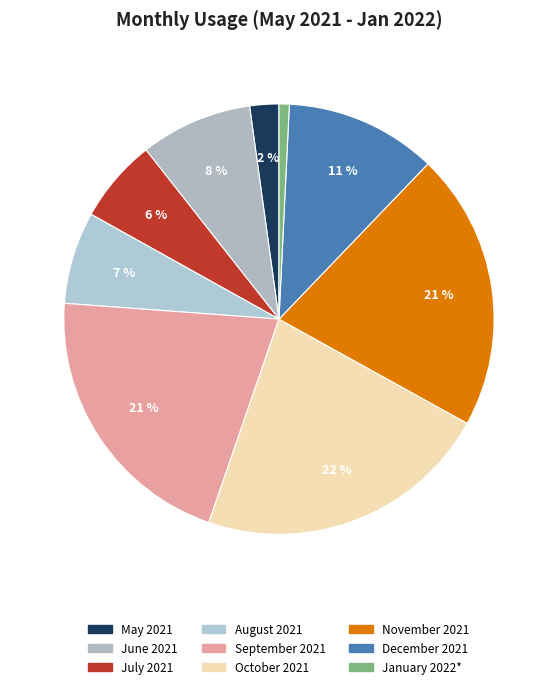

What percentage is the September 2021 slice, to the nearest percent?

21%